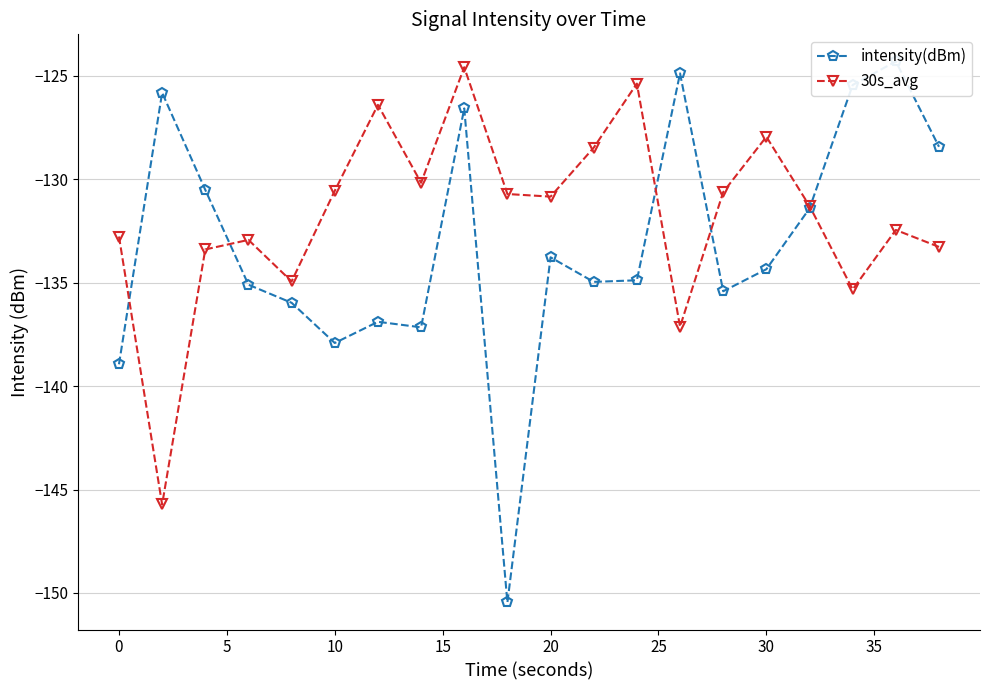

What is the highest value of the intensity(dBm) series?

-124.3